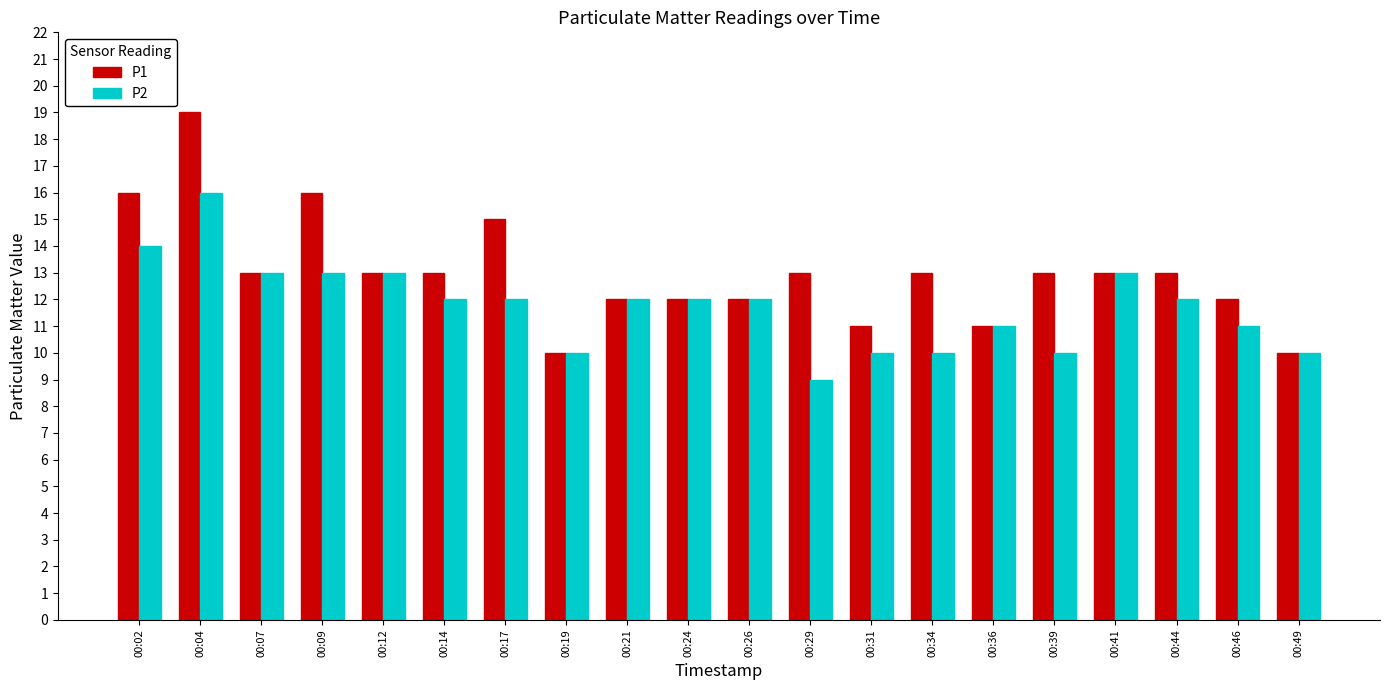

How many series are shown in this chart?

2